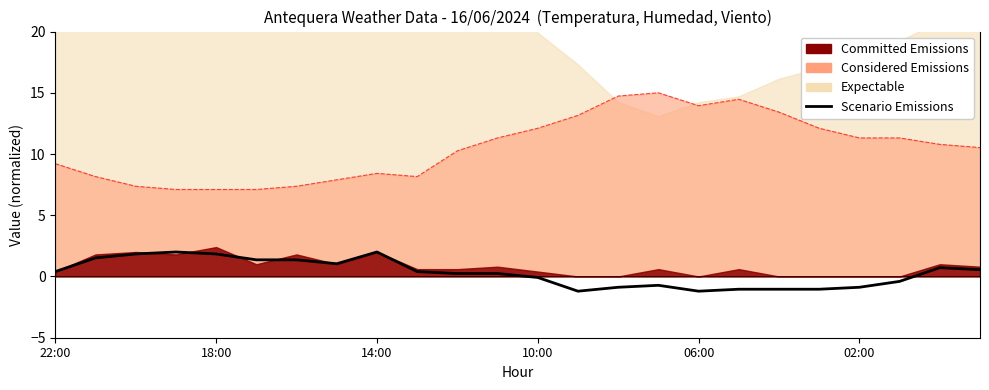

How many values are below 0?

10